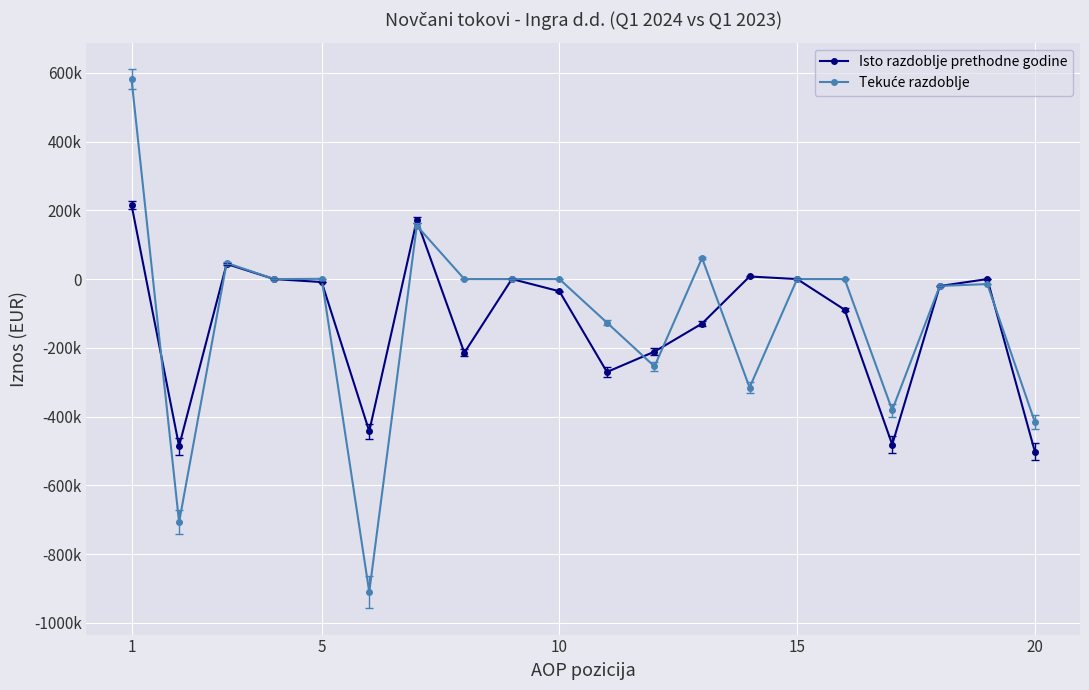

Does the chart display data point markers on the line(s)?

Yes